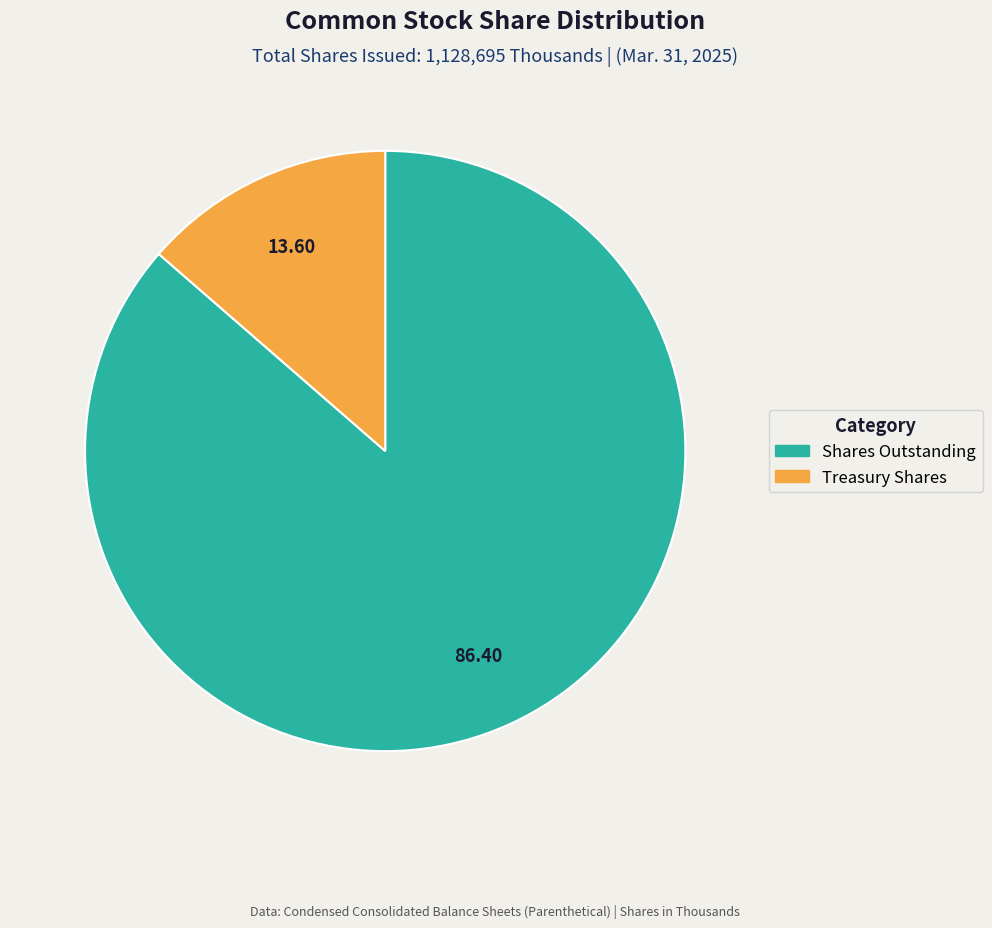

Count the number of slices in the pie.

2